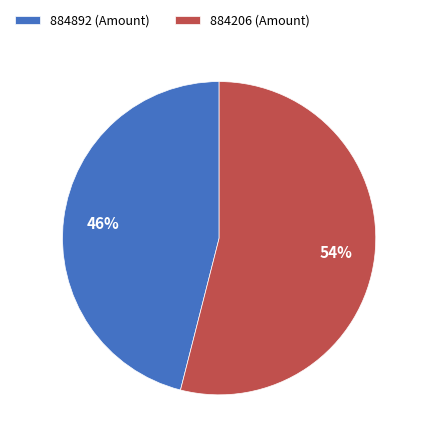

Is there a majority slice in this chart?

Yes